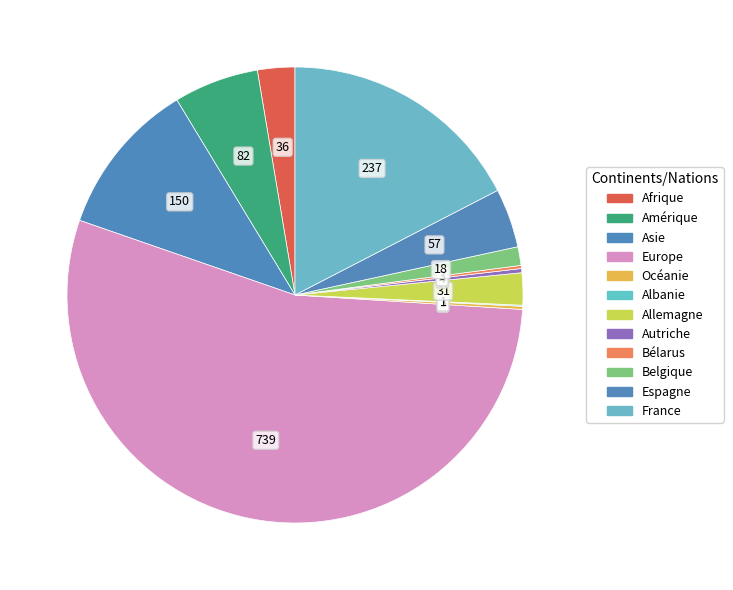

How many segments does this pie chart have?

12